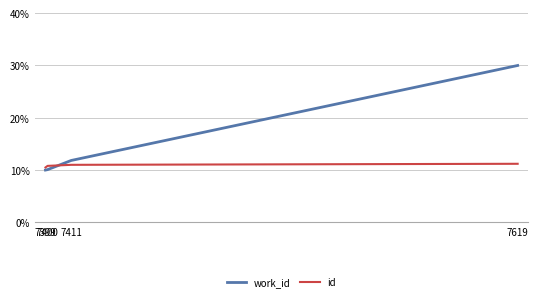

Which series has the widest spread of values?

work_id